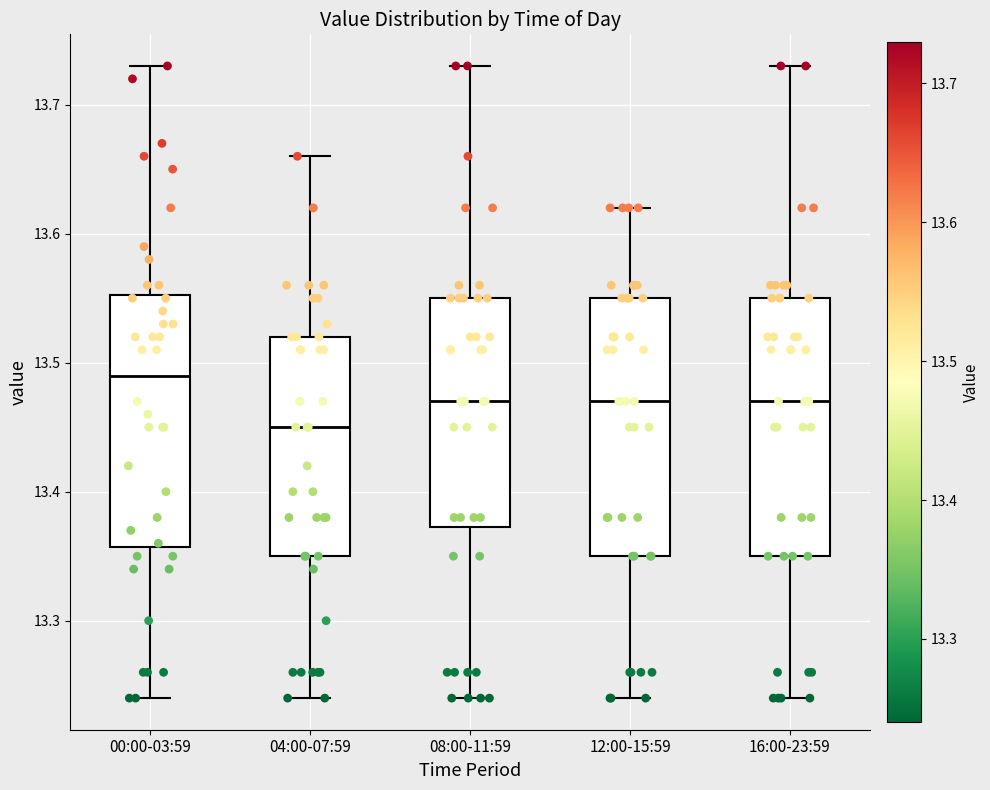

Which box's median line is the highest?

00:00-03:59